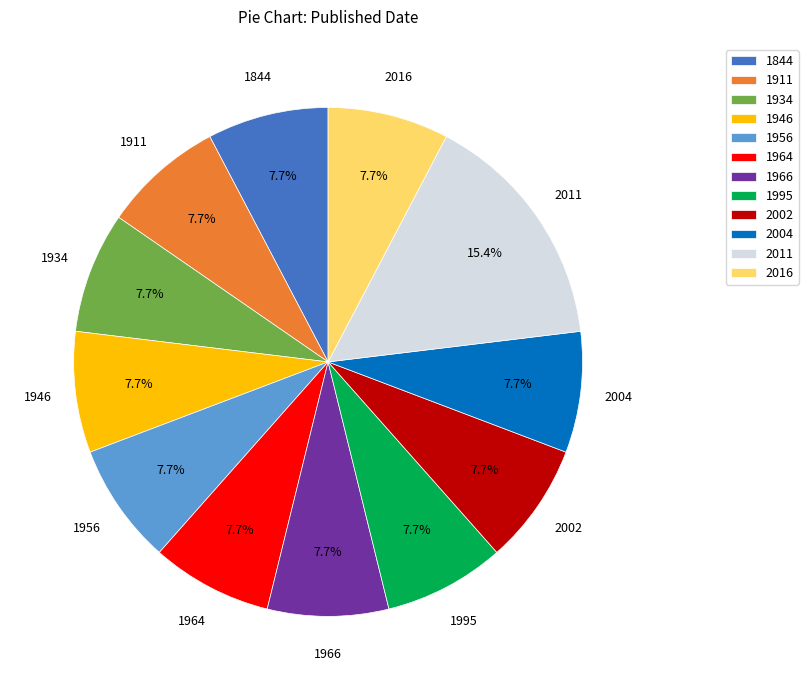

What percentage is the 1966 slice, to the nearest percent?

8%